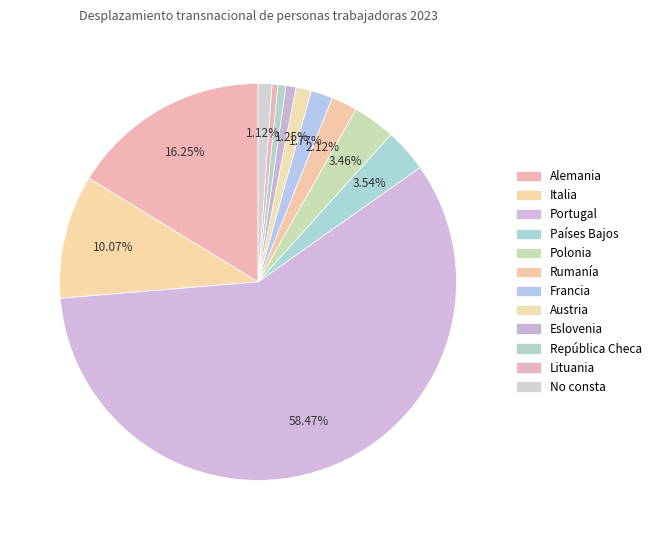

Combined, what portion of the pie is Eslovenia and Francia?

2.6%